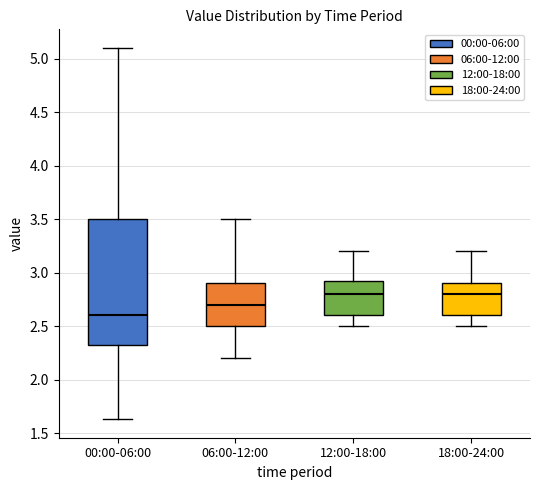

Where does the upper whisker of the box for 18:00-24:00 end on the y-axis? The values are not printed on the chart, so give them approximately, as read against the axis.

3.20